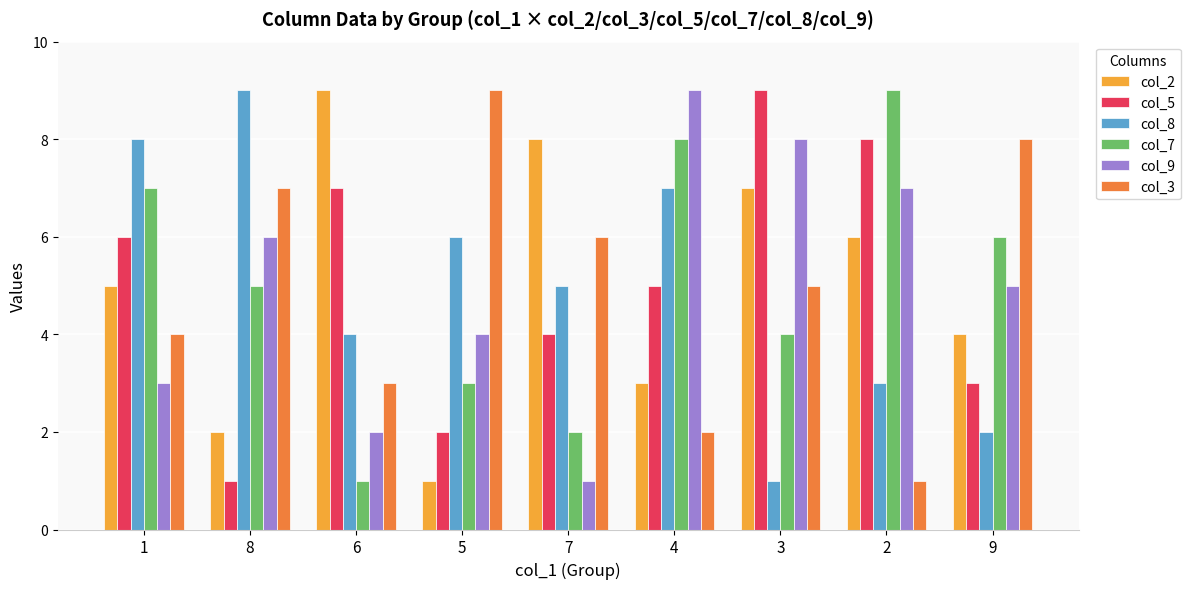

What is the label of the 2nd bar from the left?

8